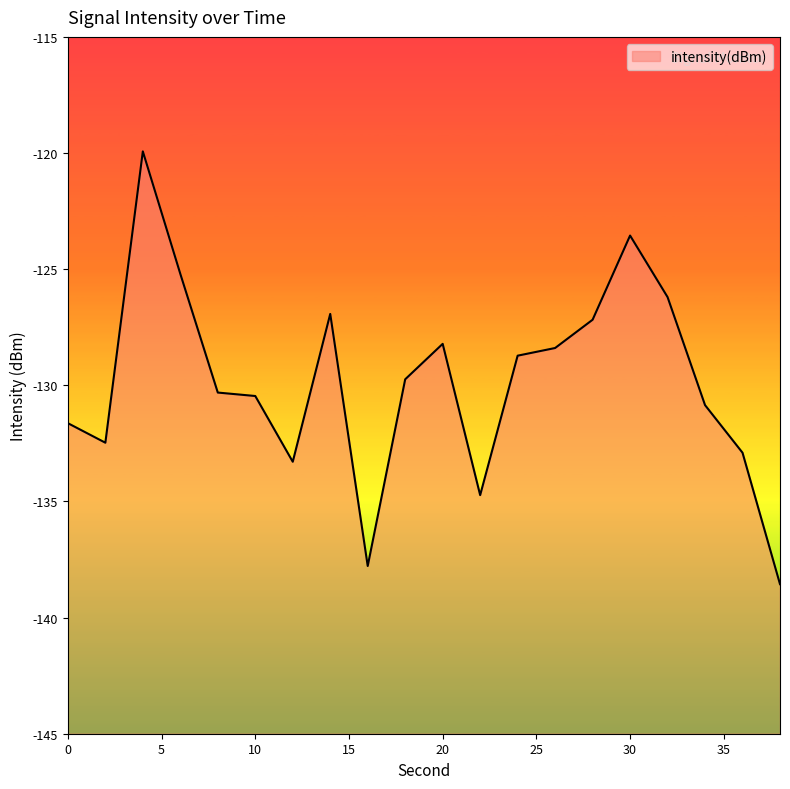

Reading right to left, what are all the values shown in this chart?

38=-138.6	36=-132.9	34=-130.9	32=-126.2	30=-123.6	28=-127.2	26=-128.4	24=-128.7	22=-134.7	20=-128.2	18=-129.7	16=-137.8	14=-126.9	12=-133.3	10=-130.5	8=-130.3	6=-125.2	4=-119.9	2=-132.5	0=-131.6